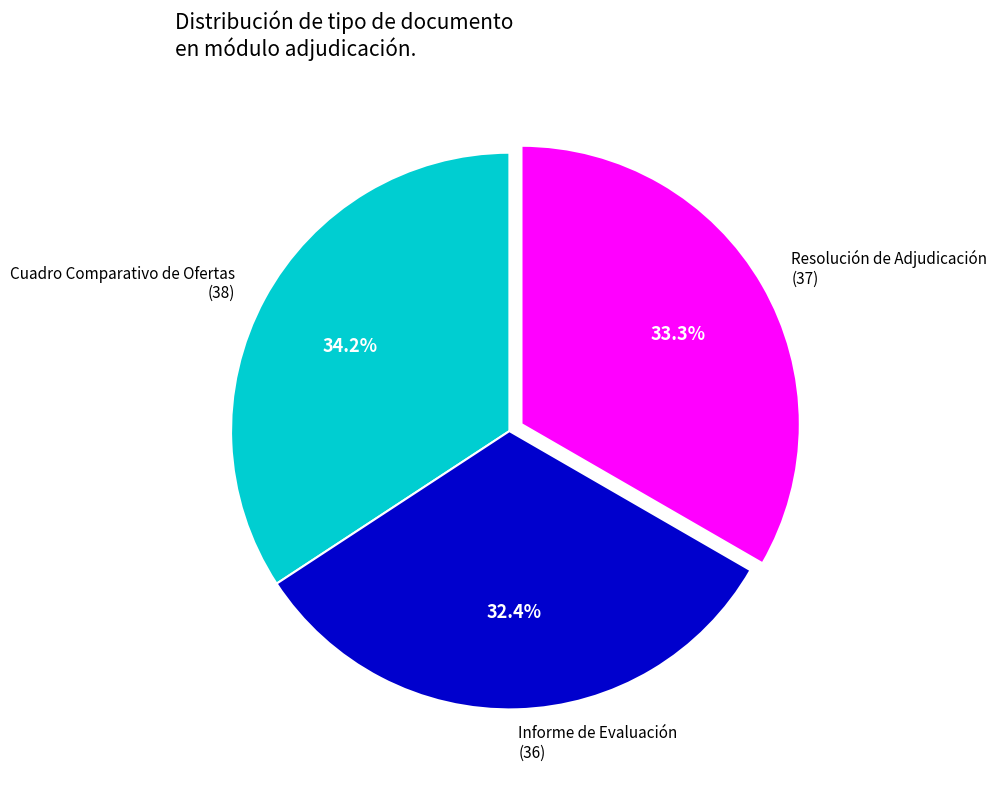

To the nearest percent, what portion does Informe de Evaluación represent?

32%